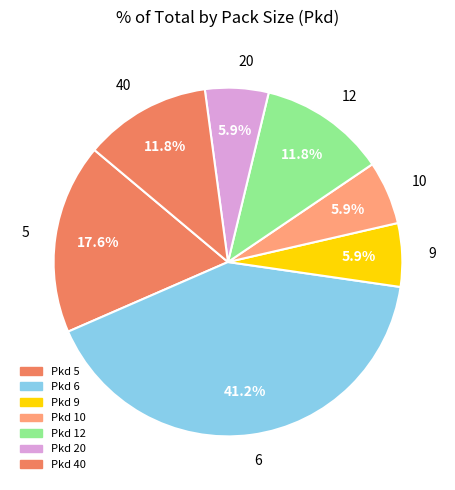

What portion of the pie excludes 5?

82.4%